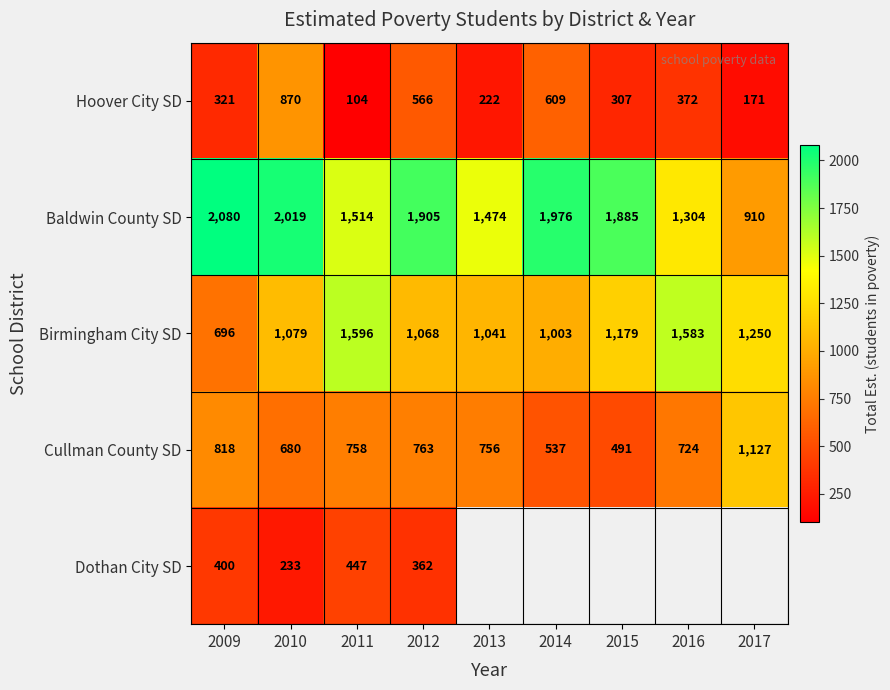

What is the difference between the highest and lowest values at 2010?

1786